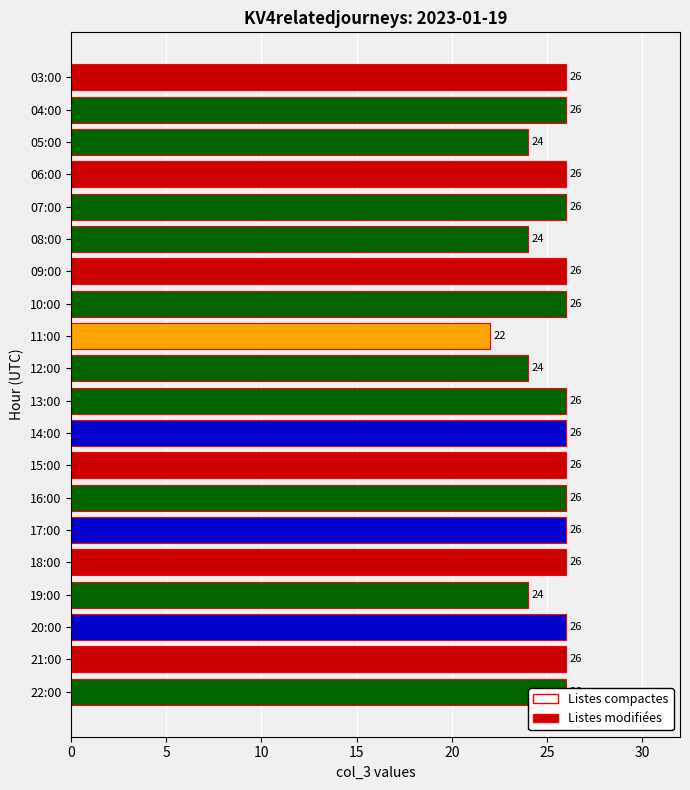

What is the value of the 19th bar from the left?

26